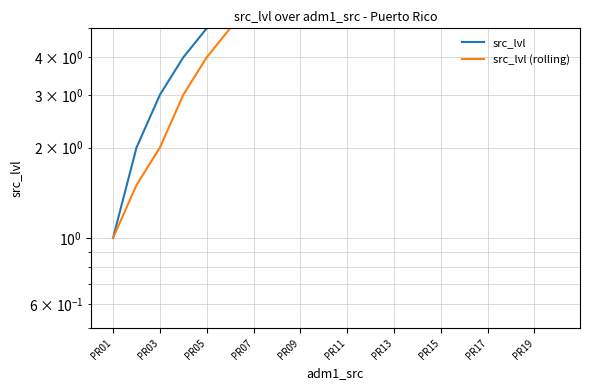

True or false: src_lvl has more than 2 points higher than both neighbors.

False